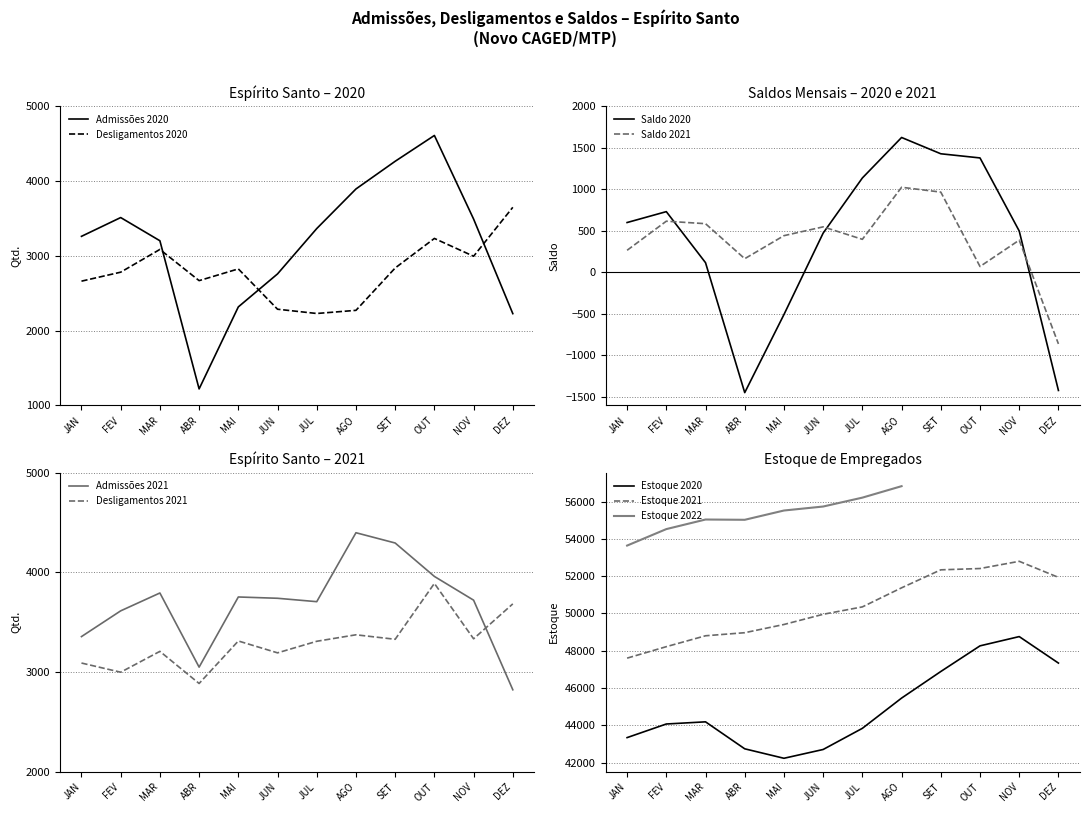

In Desligamentos 2020, how many points are higher than both neighbors (excluding endpoints)?

3